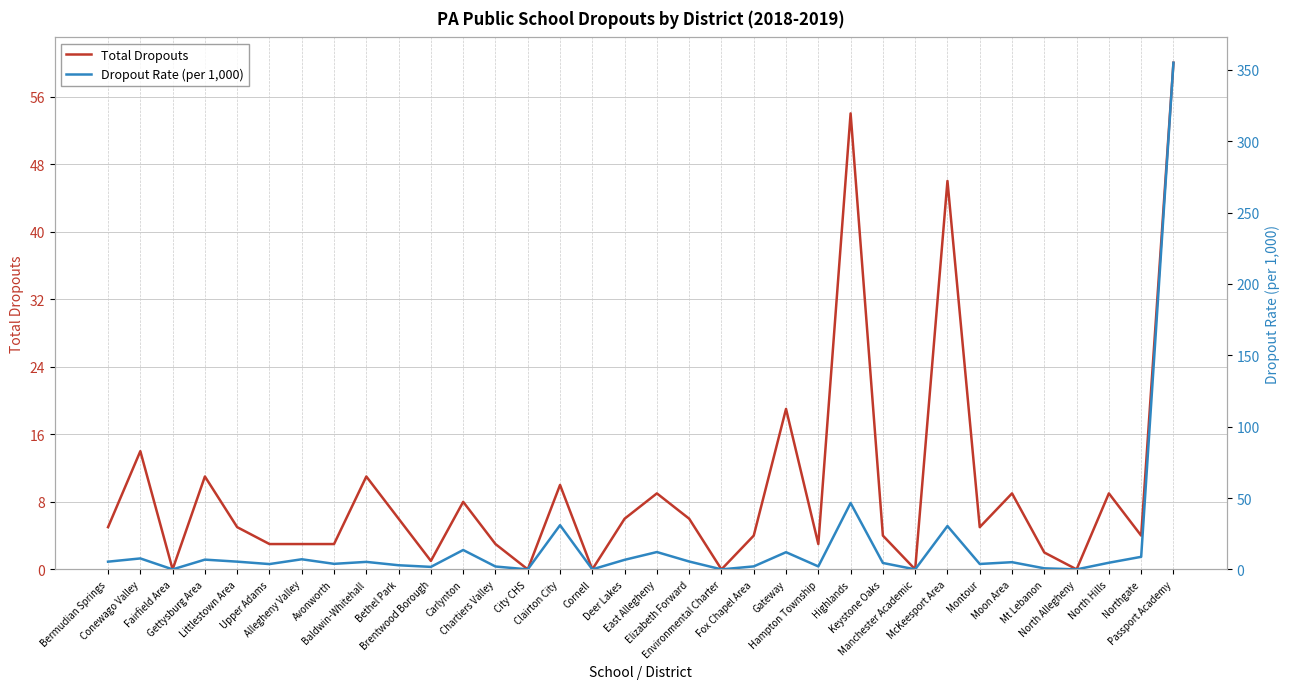

At how many categories does at least one series exceed 349?

1